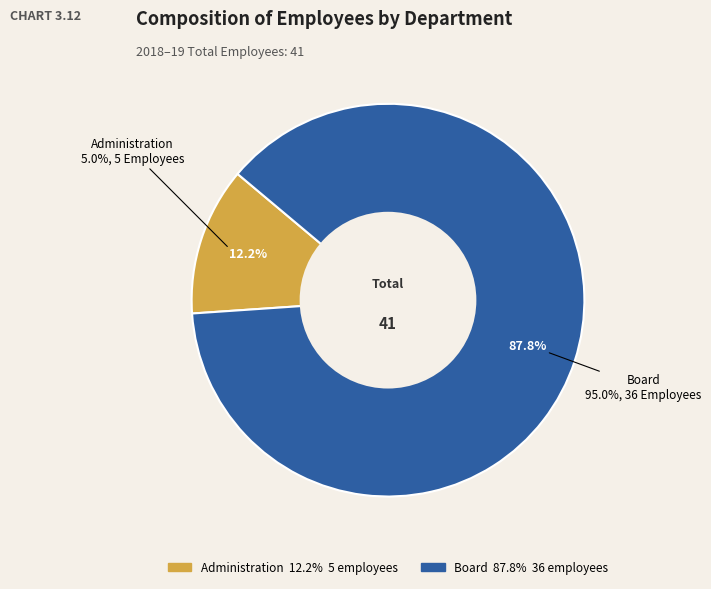

To the nearest percent, what is the difference between the largest and smallest slice percentages?

76%